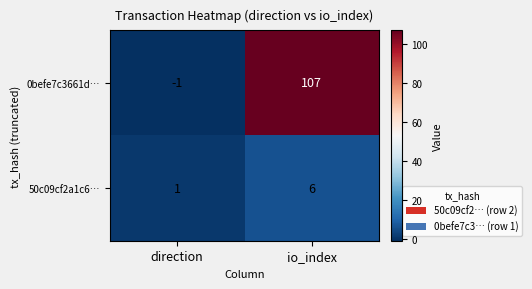

Which category has the lowest value across all series?

direction